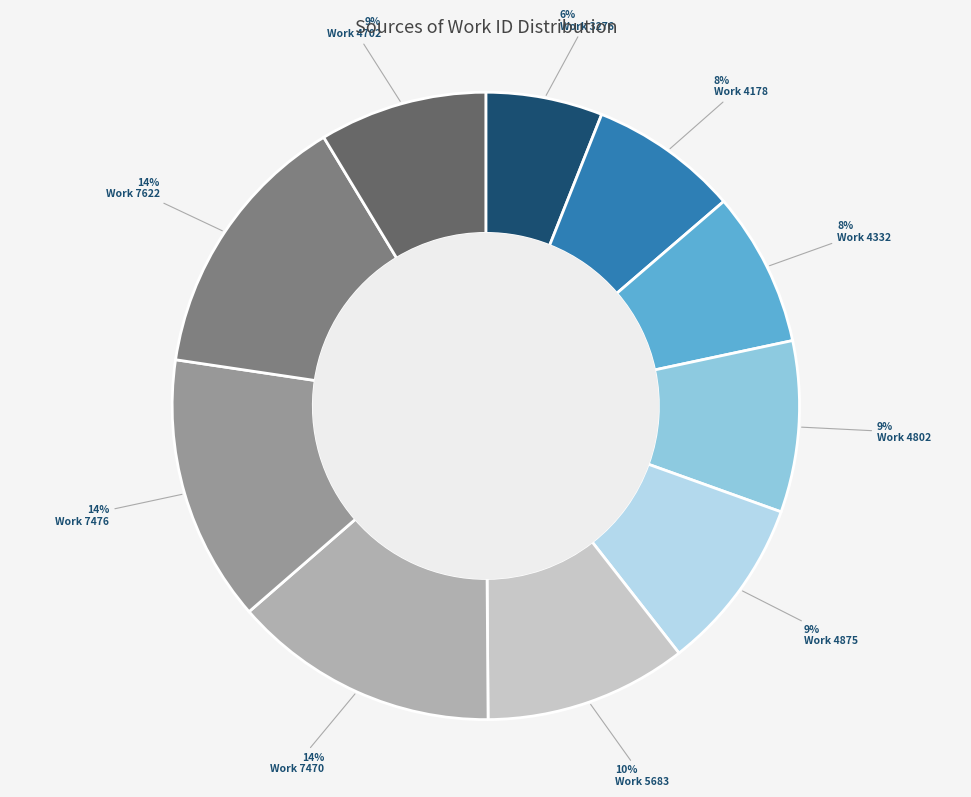

True or false: Work 7470 accounts for 1% of the total.

False